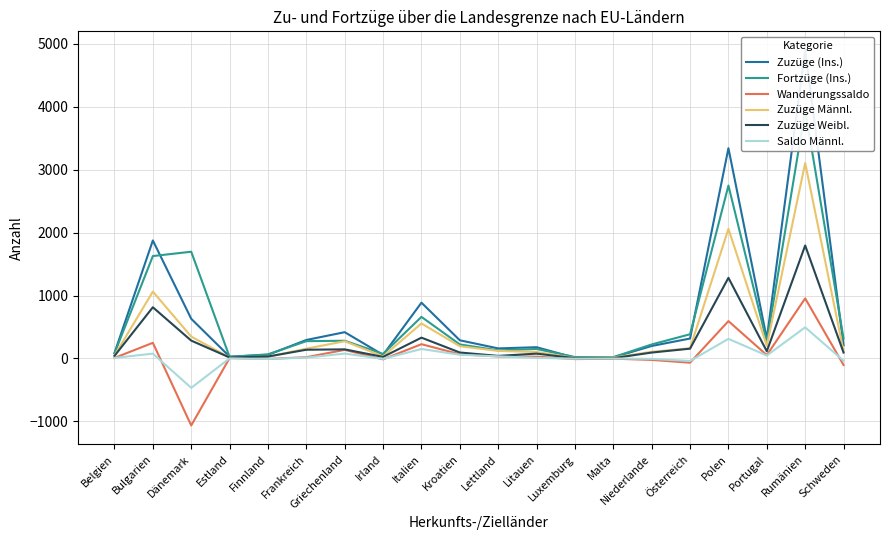

Which label corresponds to the smallest value in the chart?

Dänemark